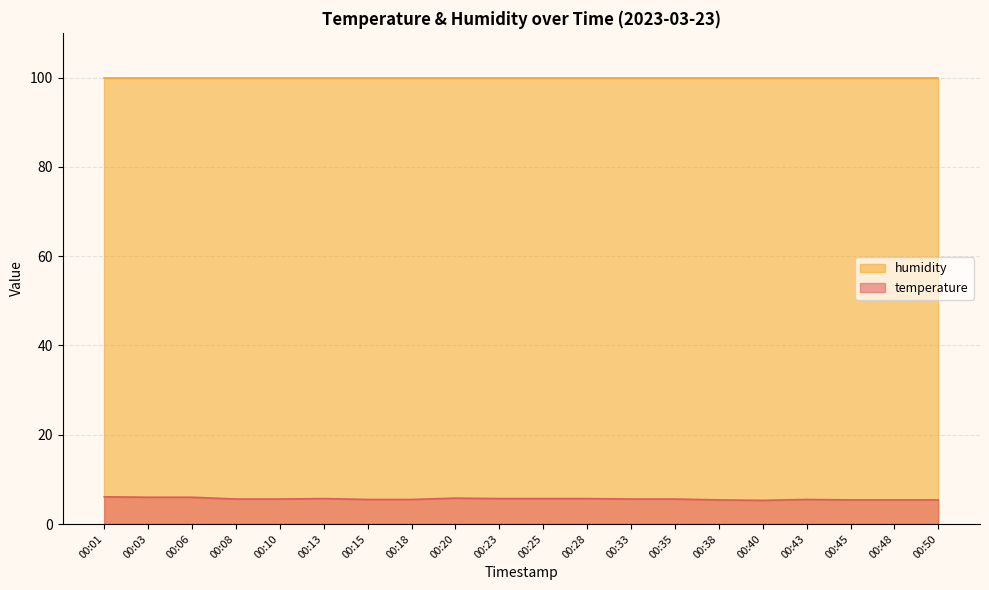

The value at 00:28 is 5.7. True or false?

True